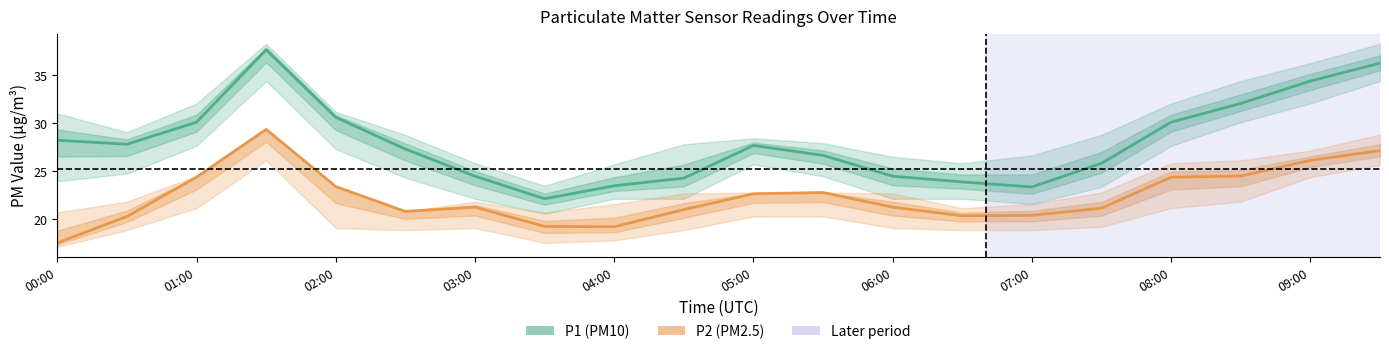

At which label is P1 (PM10) closest to 29?

00:00